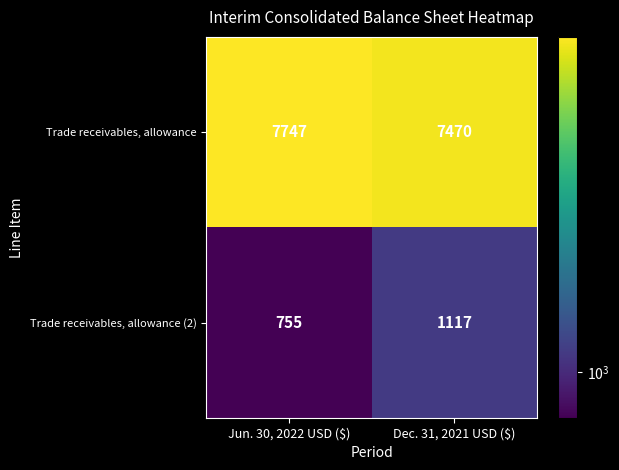

What is the total value across all series at Jun. 30, 2022 USD ($)?

8502